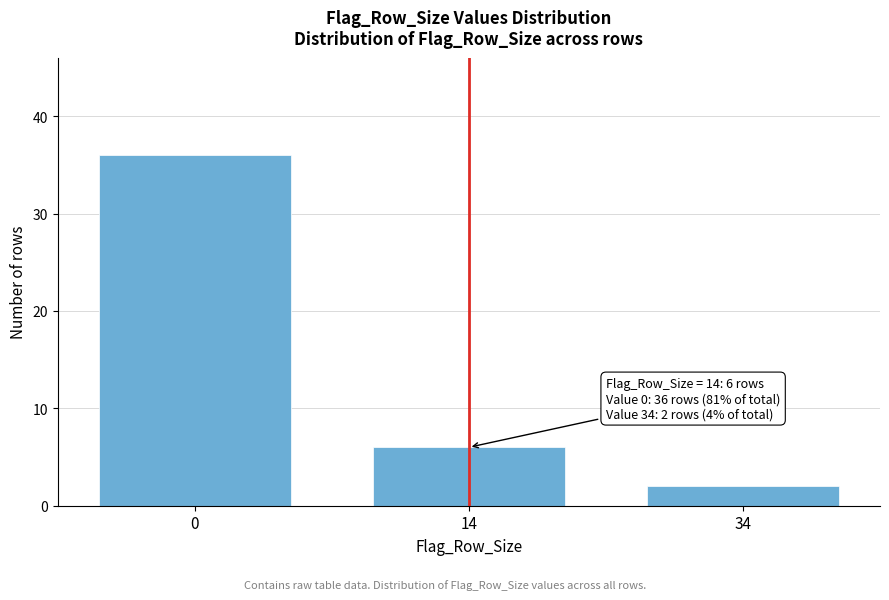

Reading right to left, extract all data points from this chart.

2	6	36